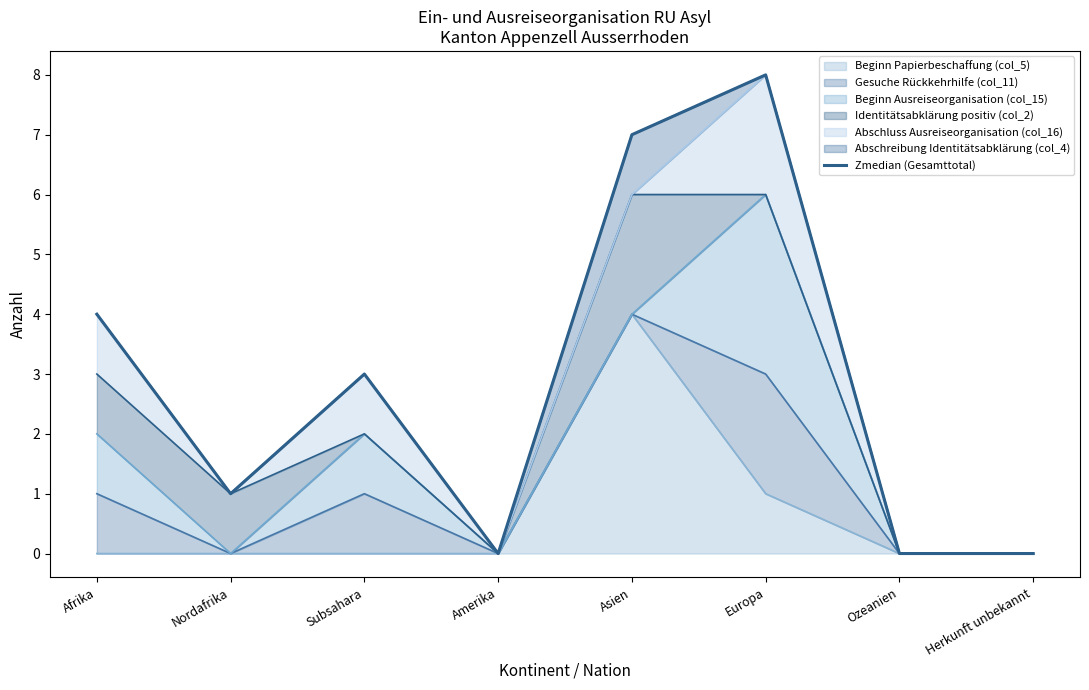

At which category does the chart reach its minimum across all series?

Amerika